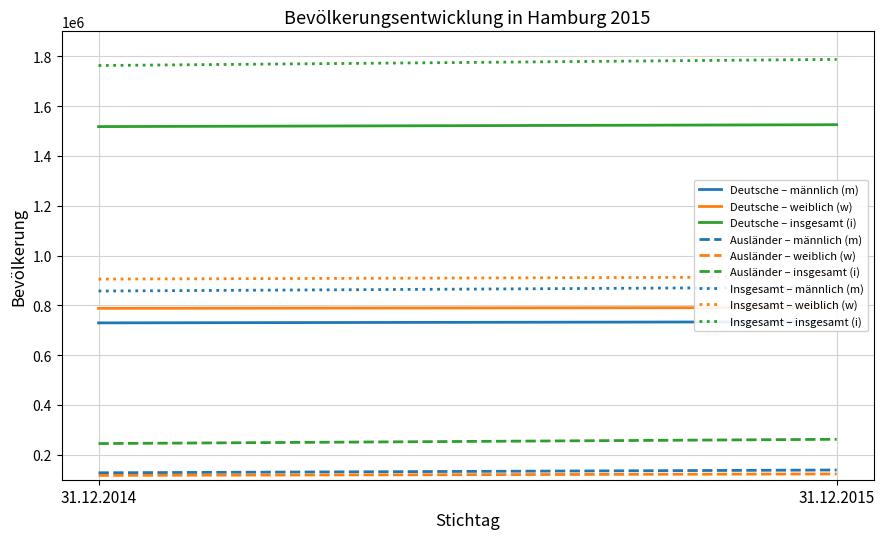

What is the difference between the highest and lowest values at Ausländer?

127822